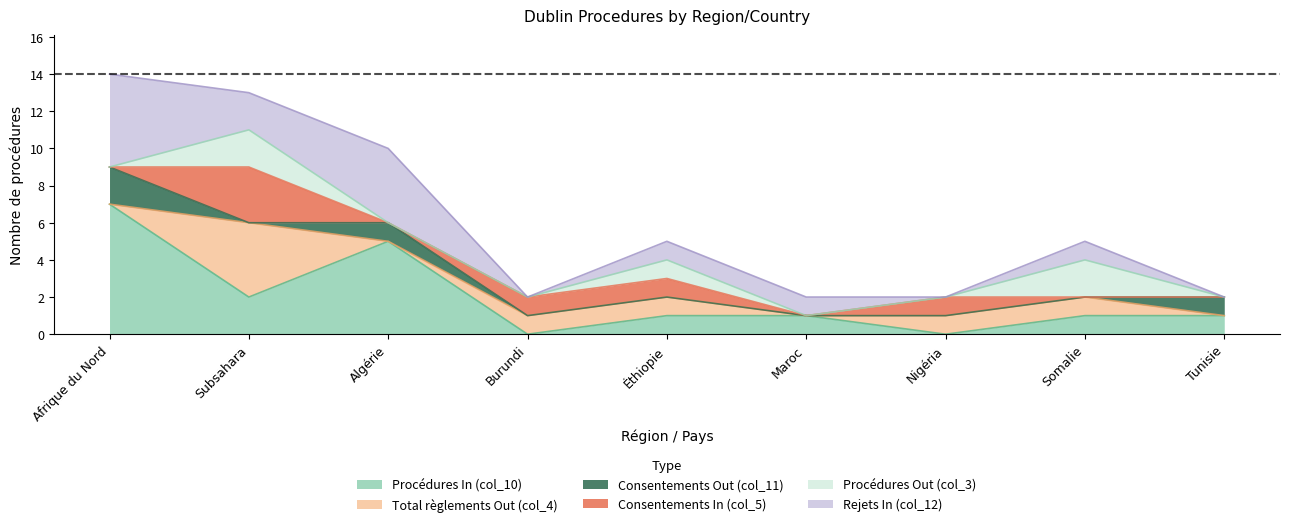

How many lines are shown in the chart?

6